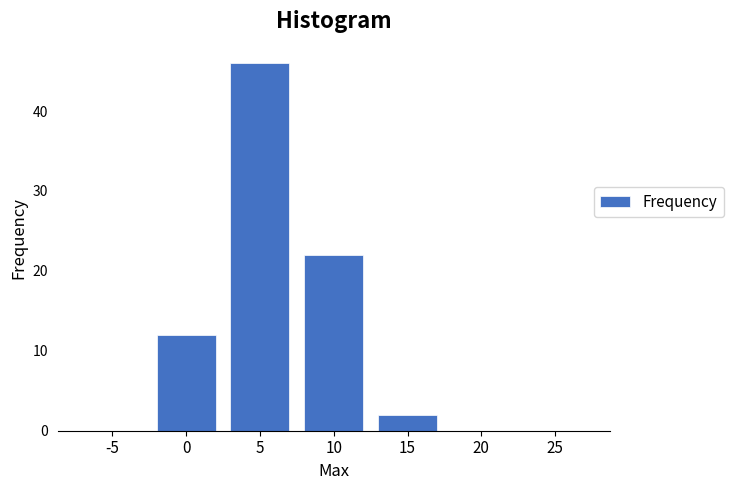

Reading left to right, transcribe all the data shown in this chart.

-5=0	0=12	5=46	10=22	15=2	20=0	25=0